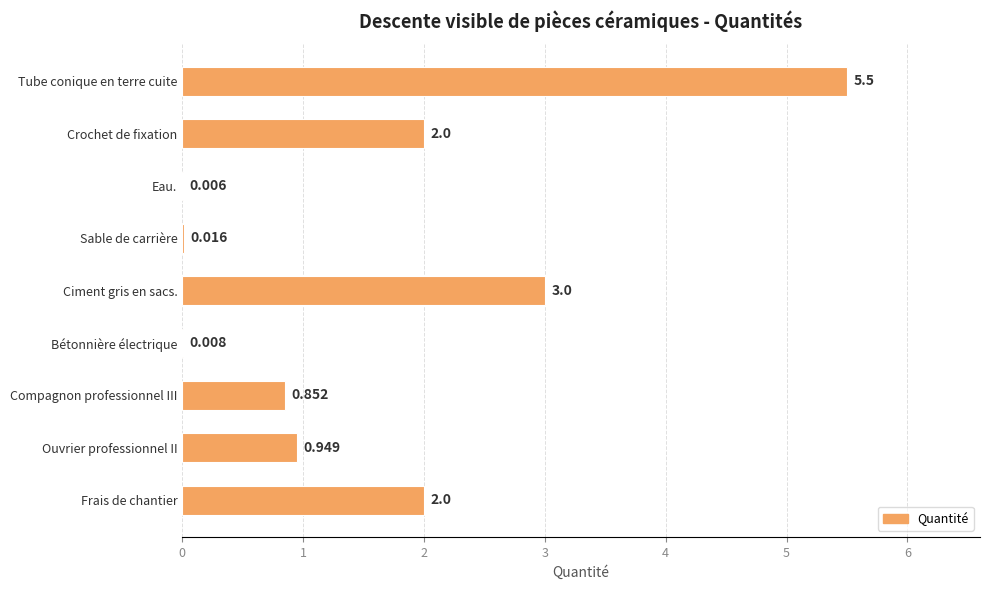

Which category has the highest value across all series?

Tube conique en terre cuite